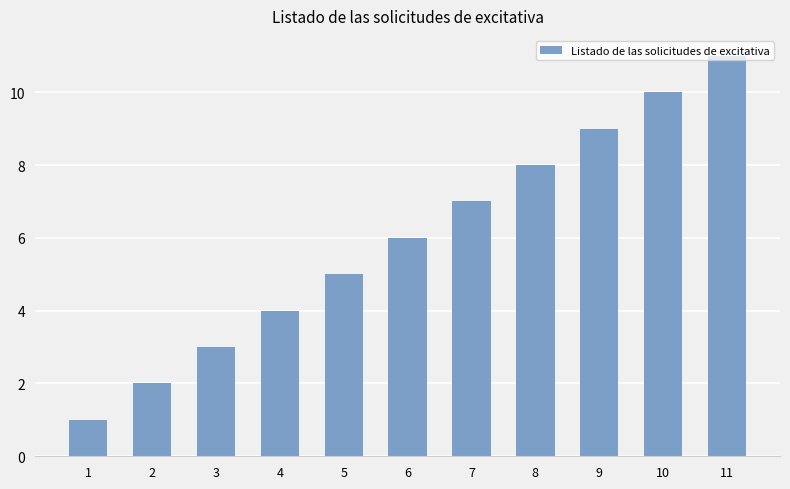

What is the difference between the values at 9 and 5?

4